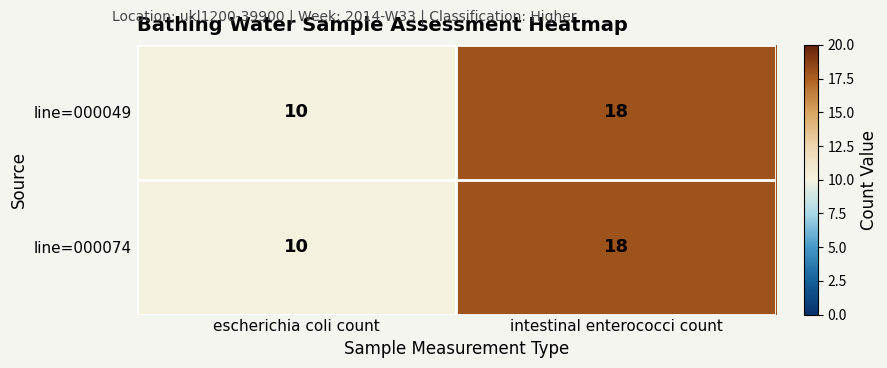

Read the line=000074 value at intestinal enterococci count.

18